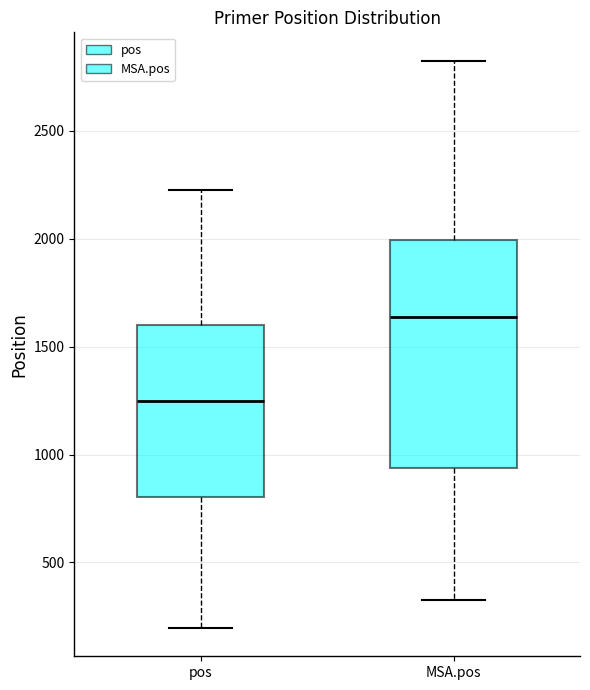

Which box's median line is the lowest?

pos